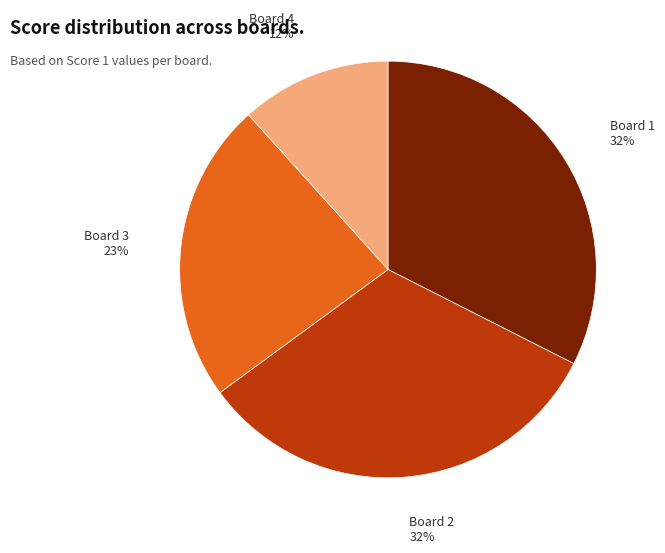

To the nearest percent, what is the combined percentage of Board 3 and Board 4?

35%